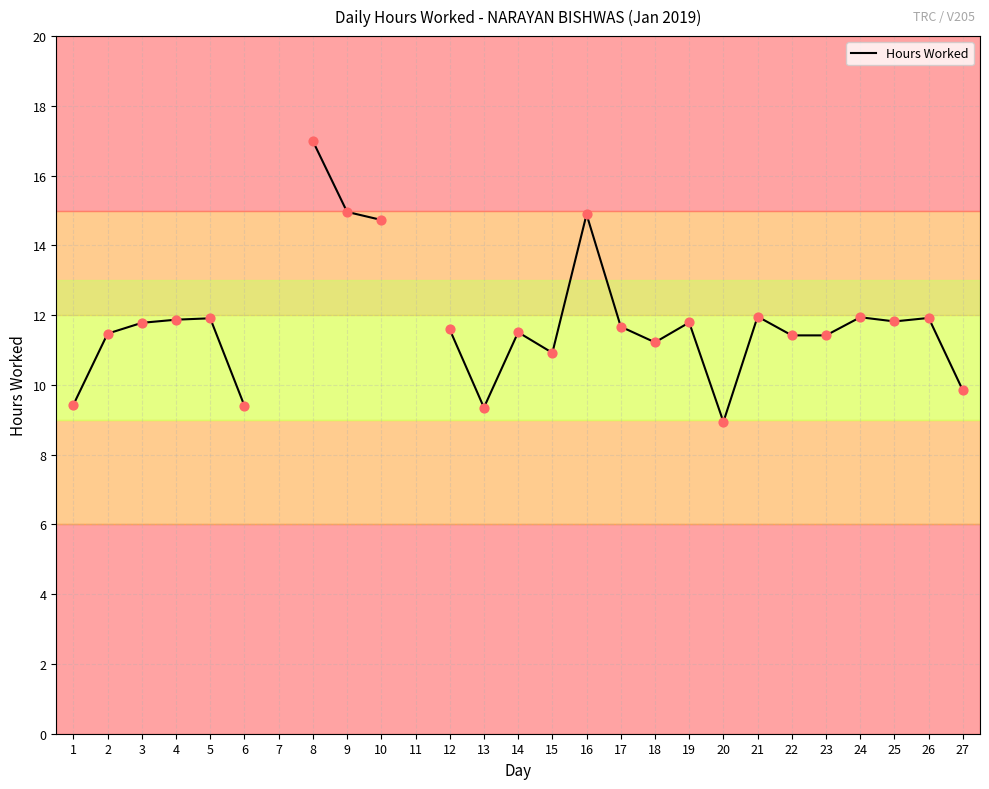

Between 9 and 5, which is larger?

9